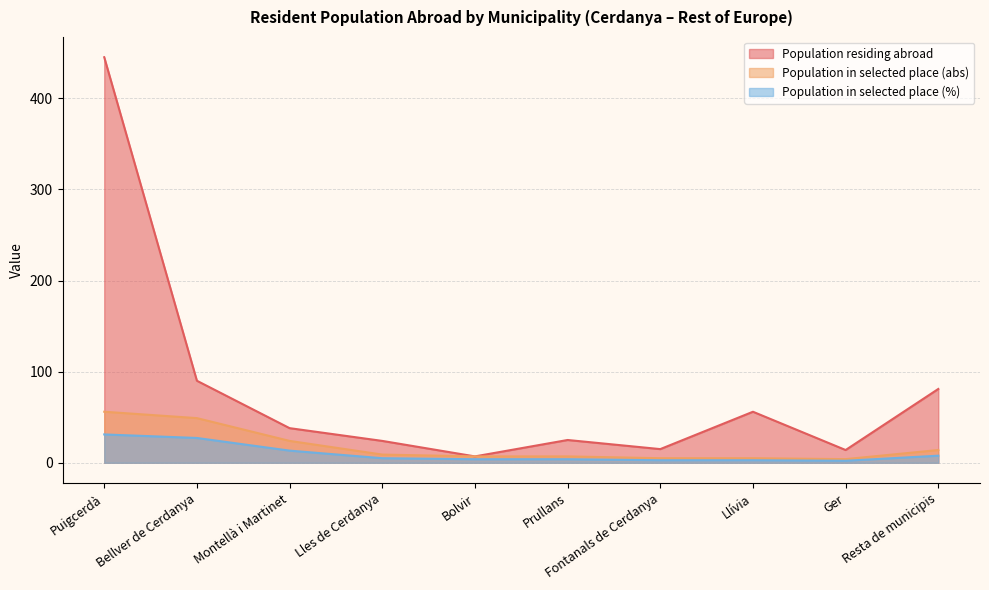

What is the difference between the Population in selected place (abs) values at Resta de municipis and Llívia?

9.0